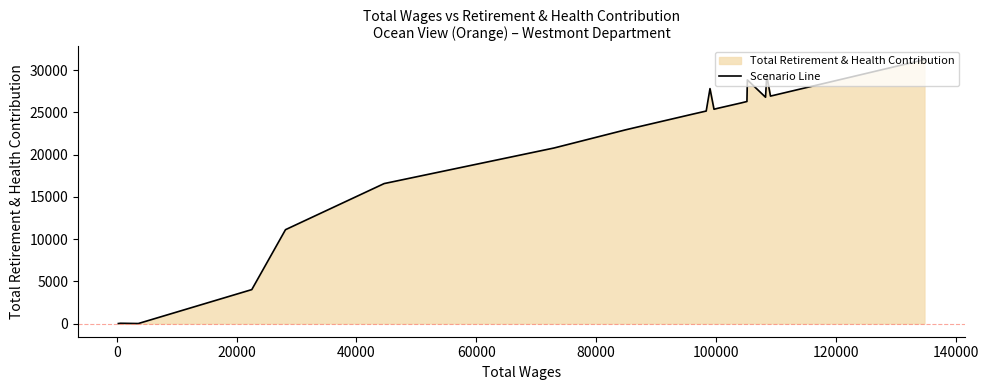

What is the difference between the maximum and minimum values?

31250